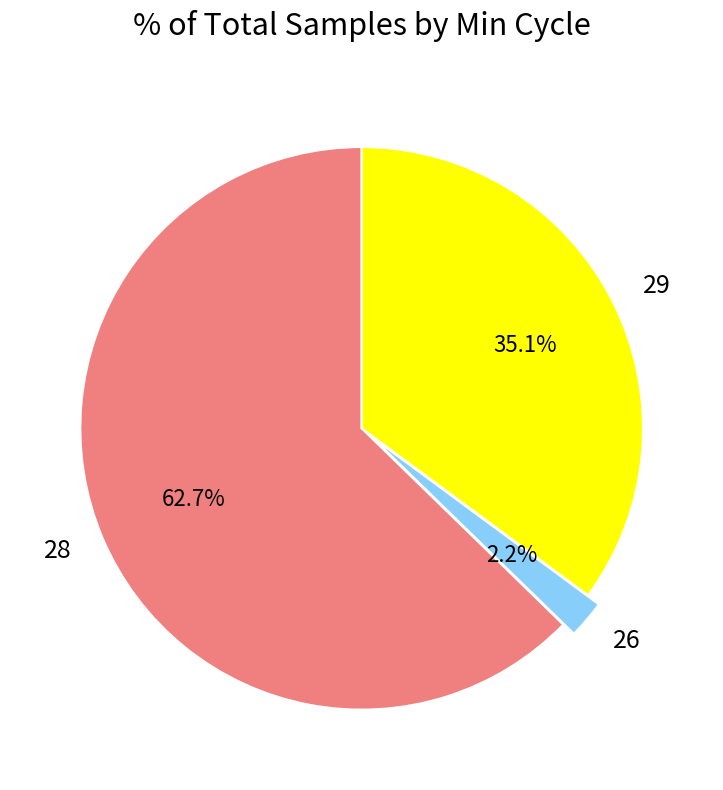

Does 29 represent more than half of the total?

No